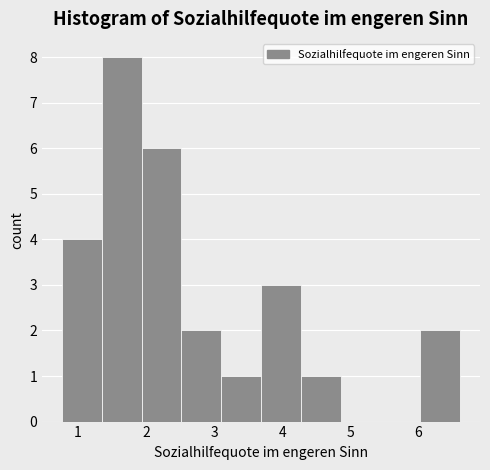

Reading left to right, list every bar in this chart as the range it spans on the x-axis followed by its height. Neither the bar edges nor the heights are printed on the chart, so give them approximately, as read against the axes.

0.8 to 1.4: 4
1.4 to 1.9: 8
1.9 to 2.5: 6
2.5 to 3.1: 2
3.1 to 3.7: 1
3.7 to 4.3: 3
4.3 to 4.9: 1
4.9 to 5.4: 0
5.4 to 6.0: 0
6.0 to 6.6: 2